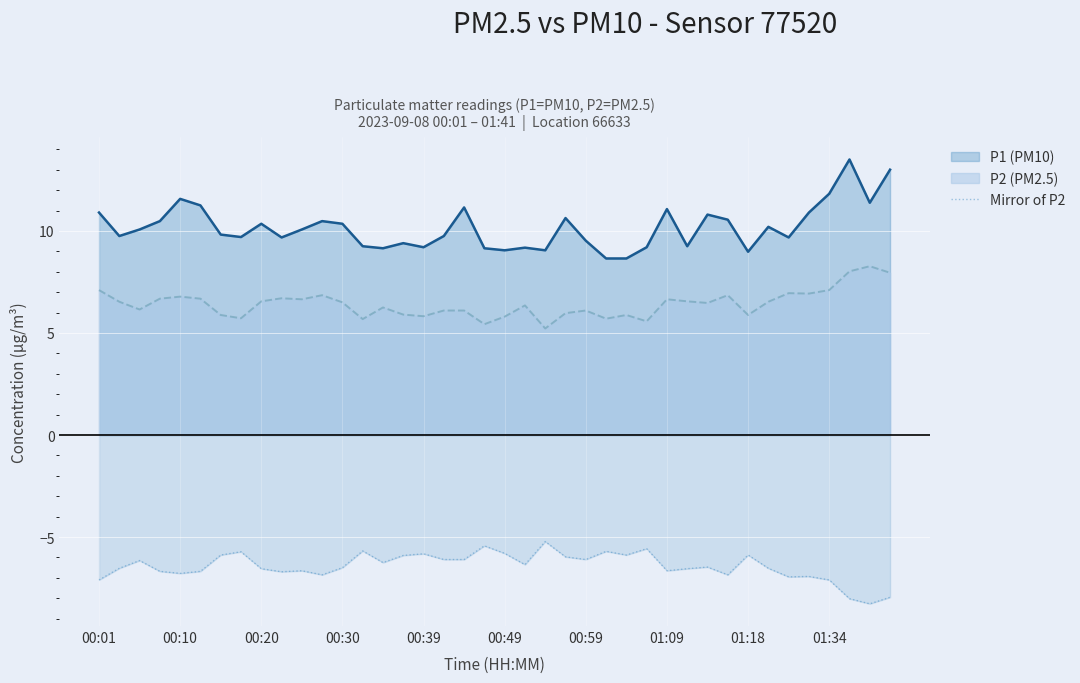

Which category has the lowest value across all series?

38